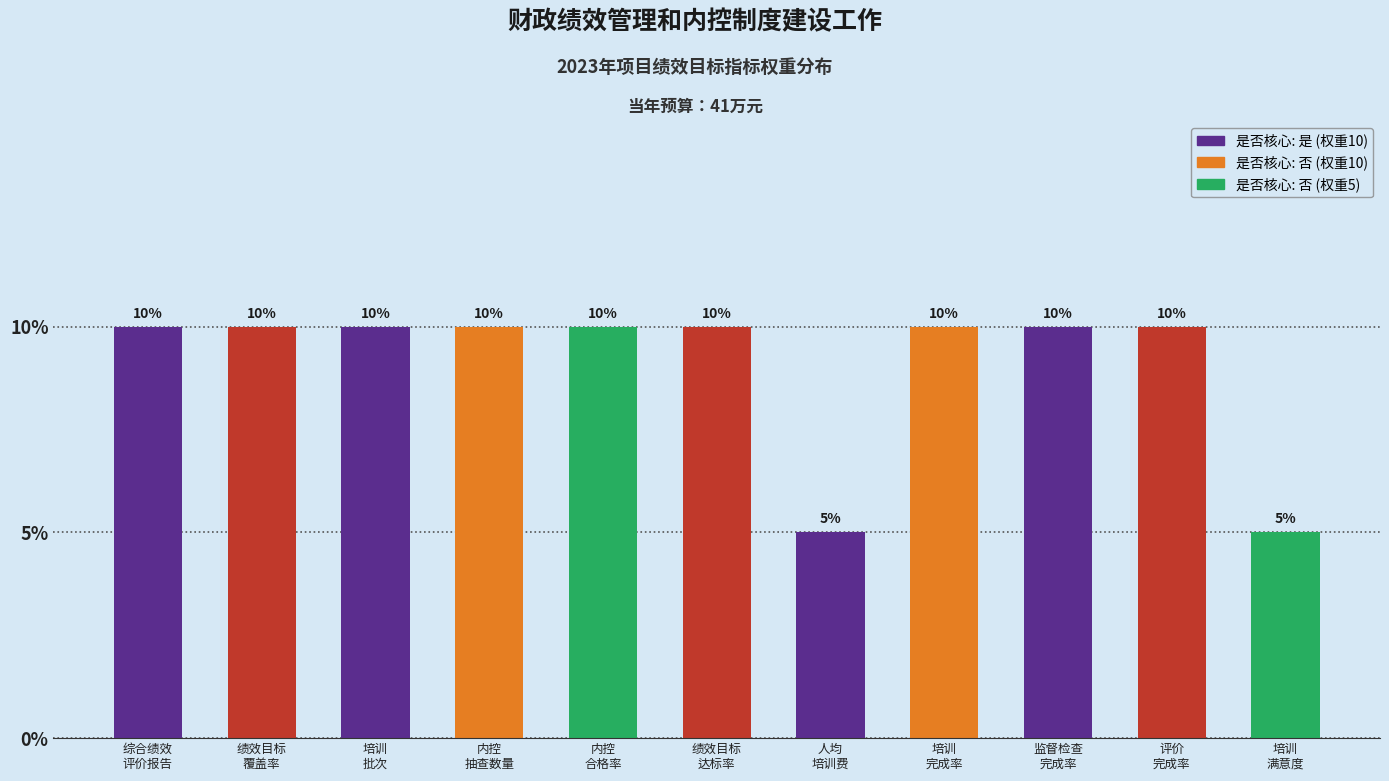

What is the average value?

9